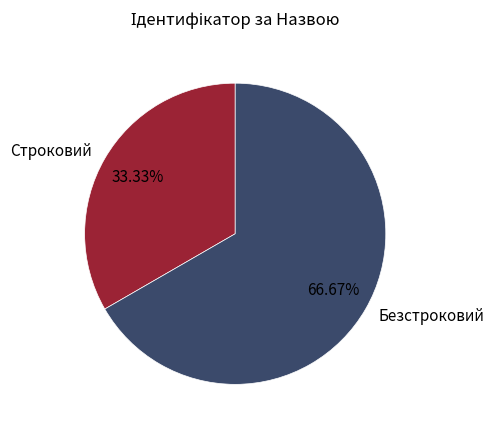

How many slices are in this pie chart?

2